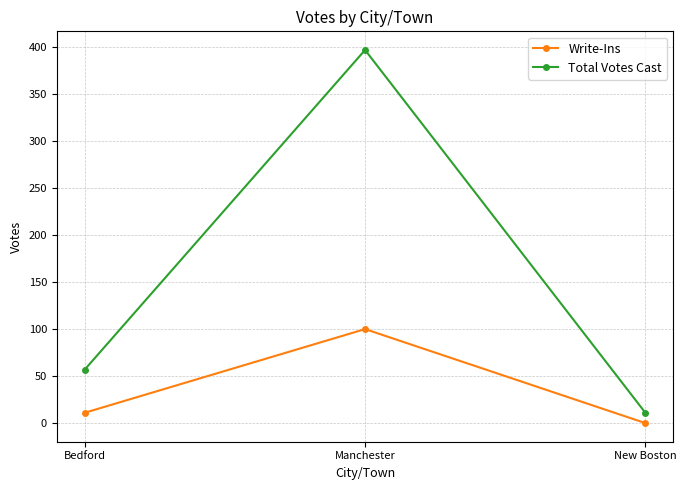

List the series in order of their peak value, highest first.

Total Votes Cast, Write-Ins